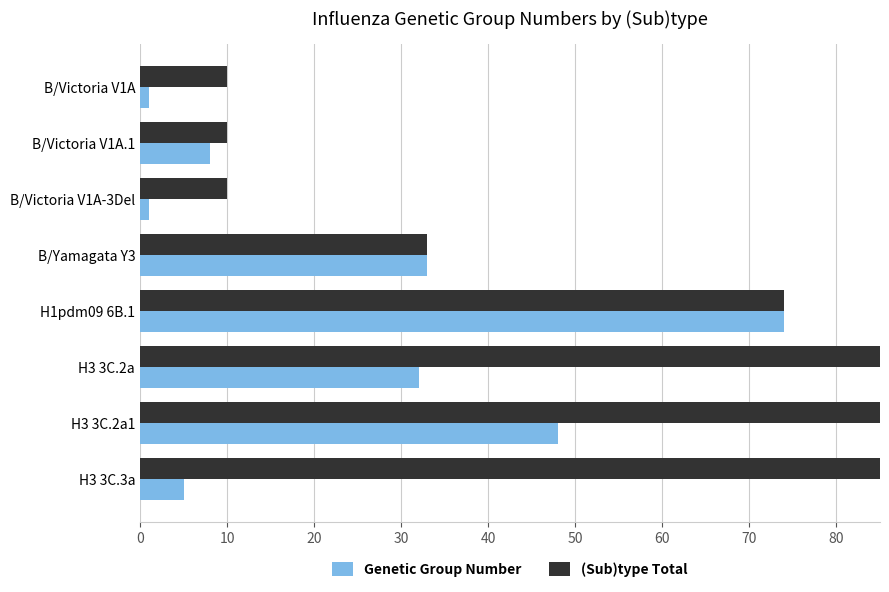

At how many categories does at least one series exceed 54?

4